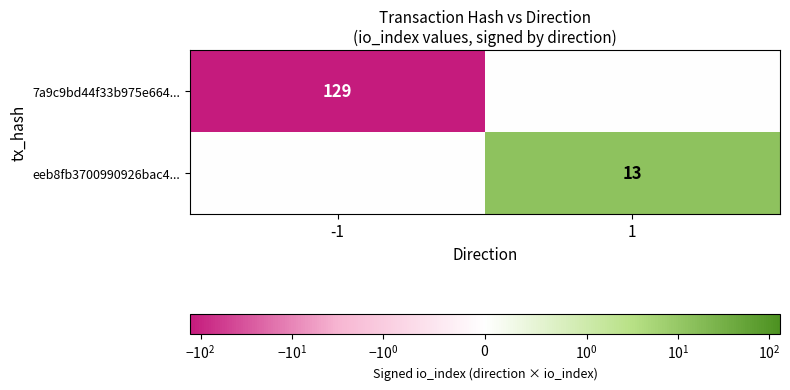

True or false: eeb8fb3700990926bac4... has a value of 4 at 1.

False